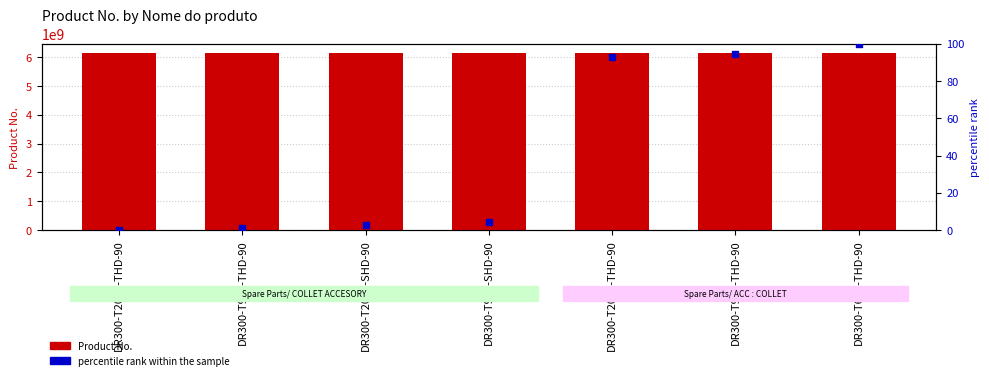

Is the value of Product No. at DR300-T900-THD-90 greater than the value of percentile rank at DR300-T2000-SHD-90?

Yes